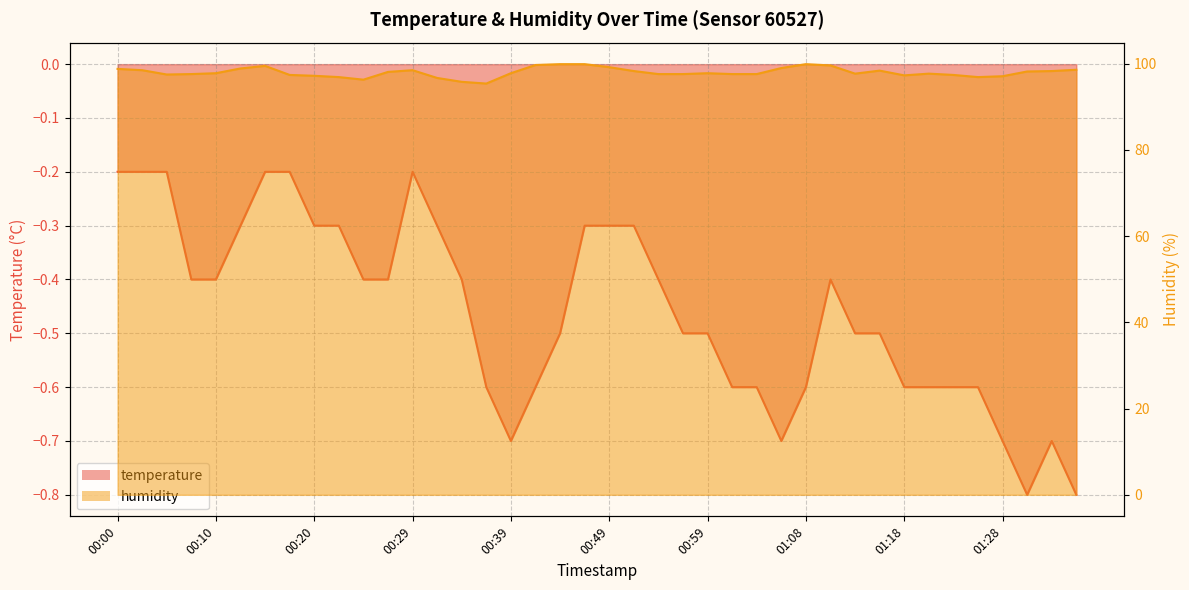

Which label corresponds to the smallest value in the chart?

01:30